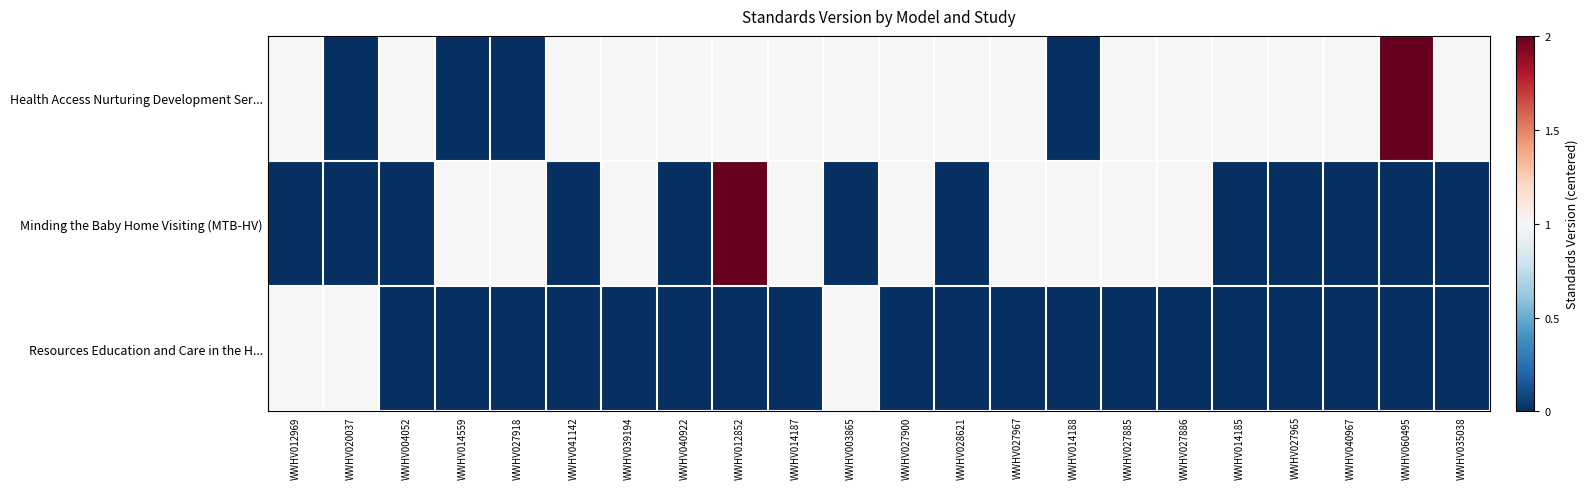

Which has a higher value, WWHV027967 or WWHV012969?

WWHV027967